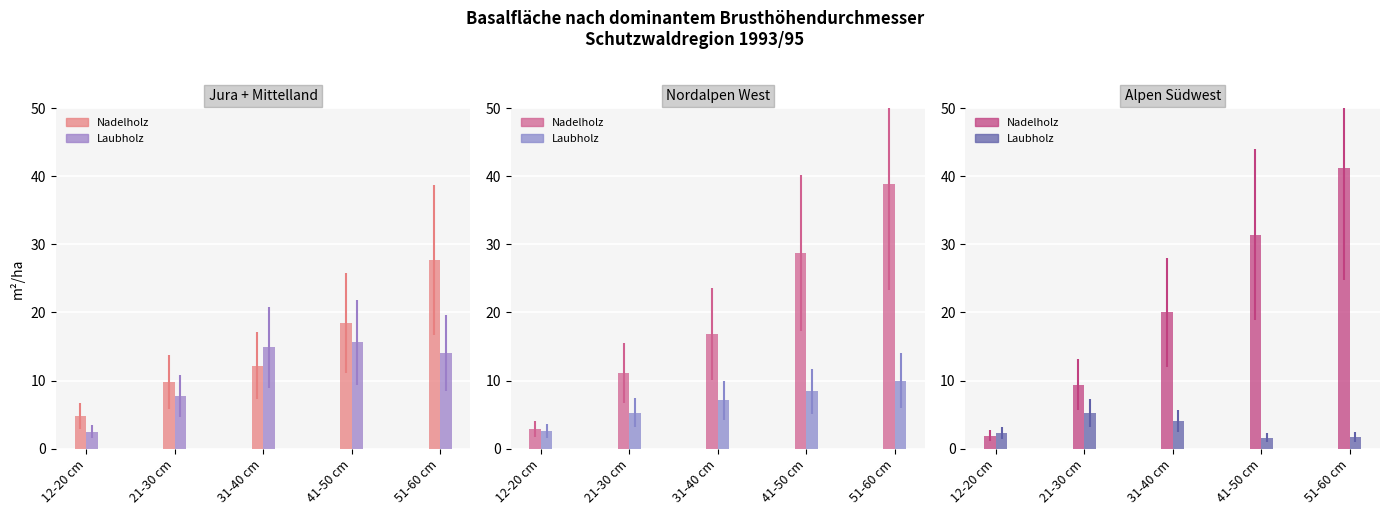

The Alpen Südwest Laubholz series shows 2.3 at 12-20 cm. True or false?

True